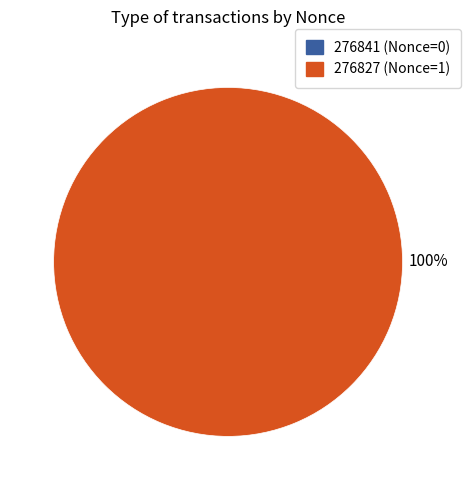

Is 276827 the majority of the pie?

Yes